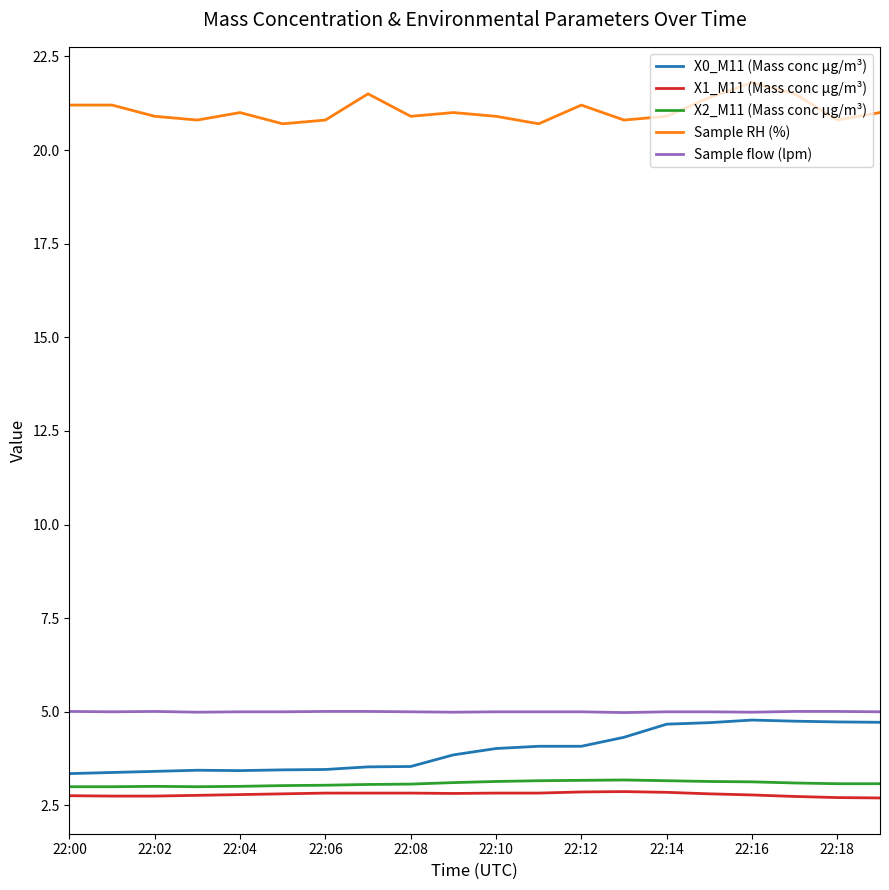

What is the maximum value for Sample RH (%)?

21.8